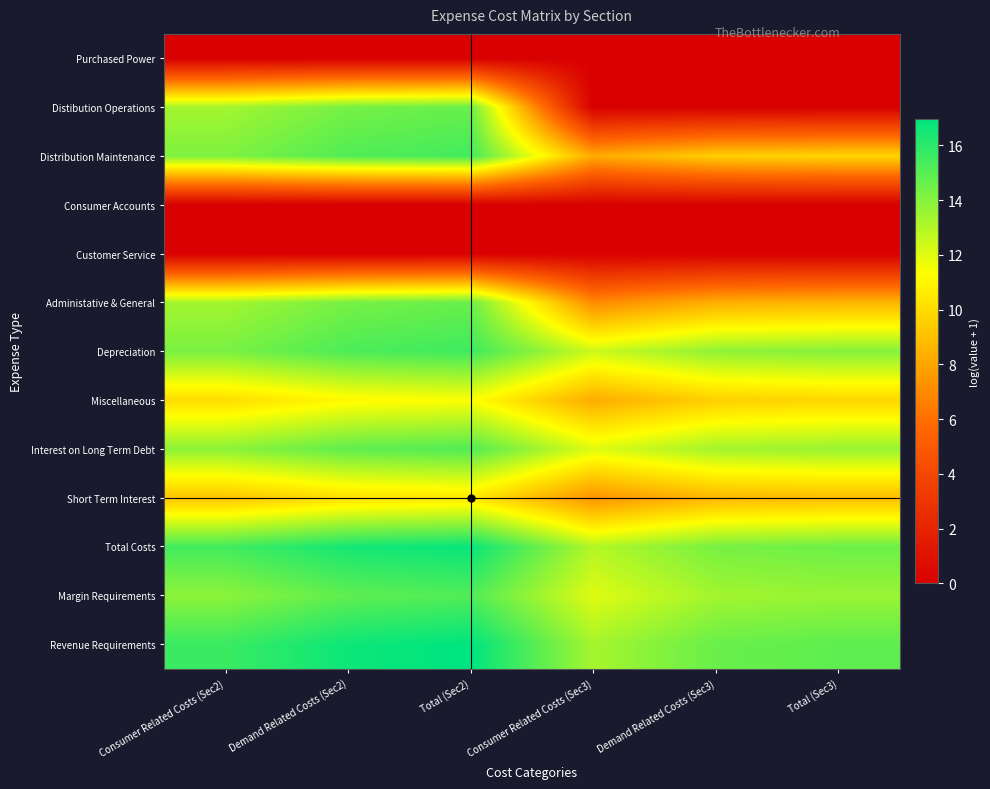

Reading left to right, list all the values displayed in this chart.

Purchased Power: Consumer Related Costs (Sec2)=0.0	Demand Related Costs (Sec2)=0.0	Total (Sec2)=0.0	Consumer Related Costs (Sec3)=0.0	Demand Related Costs (Sec3)=0.0	Total (Sec3)=0.0
Distibution Operations: Consumer Related Costs (Sec2)=13.3	Demand Related Costs (Sec2)=14.3	Total (Sec2)=14.6	Consumer Related Costs (Sec3)=0.0	Demand Related Costs (Sec3)=0.0	Total (Sec3)=0.0
Distribution Maintenance: Consumer Related Costs (Sec2)=14.1	Demand Related Costs (Sec2)=15.1	Total (Sec2)=15.5	Consumer Related Costs (Sec3)=8.2	Demand Related Costs (Sec3)=9.5	Total (Sec3)=9.8
Consumer Accounts: Consumer Related Costs (Sec2)=0.0	Demand Related Costs (Sec2)=0.0	Total (Sec2)=0.0	Consumer Related Costs (Sec3)=0.0	Demand Related Costs (Sec3)=0.0	Total (Sec3)=0.0
Customer Service: Consumer Related Costs (Sec2)=0.0	Demand Related Costs (Sec2)=0.0	Total (Sec2)=0.0	Consumer Related Costs (Sec3)=0.0	Demand Related Costs (Sec3)=0.0	Total (Sec3)=0.0
Administative & General: Consumer Related Costs (Sec2)=13.3	Demand Related Costs (Sec2)=14.3	Total (Sec2)=14.6	Consumer Related Costs (Sec3)=7.0	Demand Related Costs (Sec3)=8.4	Total (Sec3)=8.6
Depreciation: Consumer Related Costs (Sec2)=14.2	Demand Related Costs (Sec2)=15.3	Total (Sec2)=15.6	Consumer Related Costs (Sec3)=12.4	Demand Related Costs (Sec3)=13.8	Total (Sec3)=14.0
Miscellaneous: Consumer Related Costs (Sec2)=10.1	Demand Related Costs (Sec2)=11.1	Total (Sec2)=11.4	Consumer Related Costs (Sec3)=8.3	Demand Related Costs (Sec3)=9.6	Total (Sec3)=9.8
Interest on Long Term Debt: Consumer Related Costs (Sec2)=13.8	Demand Related Costs (Sec2)=14.8	Total (Sec2)=15.1	Consumer Related Costs (Sec3)=12.0	Demand Related Costs (Sec3)=13.3	Total (Sec3)=13.6
Short Term Interest: Consumer Related Costs (Sec2)=9.1	Demand Related Costs (Sec2)=10.1	Total (Sec2)=10.4	Consumer Related Costs (Sec3)=7.3	Demand Related Costs (Sec3)=8.6	Total (Sec3)=8.9
Total Costs: Consumer Related Costs (Sec2)=15.5	Demand Related Costs (Sec2)=16.5	Total (Sec2)=16.8	Consumer Related Costs (Sec3)=13.0	Demand Related Costs (Sec3)=14.3	Total (Sec3)=14.5
Margin Requirements: Consumer Related Costs (Sec2)=13.8	Demand Related Costs (Sec2)=14.8	Total (Sec2)=15.1	Consumer Related Costs (Sec3)=12.0	Demand Related Costs (Sec3)=13.3	Total (Sec3)=13.6
Revenue Requirements: Consumer Related Costs (Sec2)=15.6	Demand Related Costs (Sec2)=16.6	Total (Sec2)=17.0	Consumer Related Costs (Sec3)=13.3	Demand Related Costs (Sec3)=14.6	Total (Sec3)=14.9